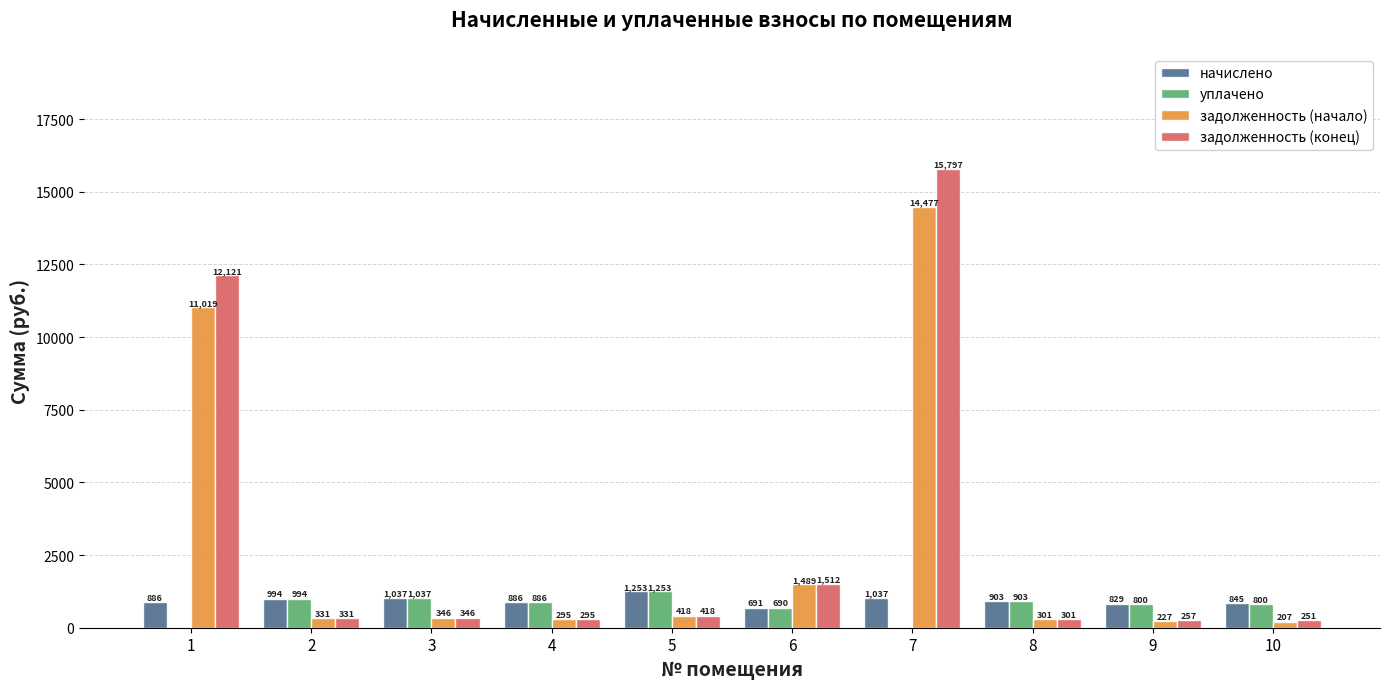

What is the sum of all задолженность (конец) values?

31628.7